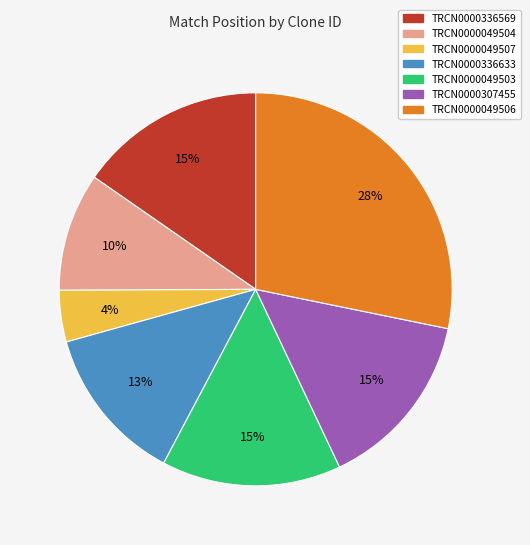

To the nearest percent, what is the difference between the TRCN0000336569 and TRCN0000049506 slice percentages?

13%